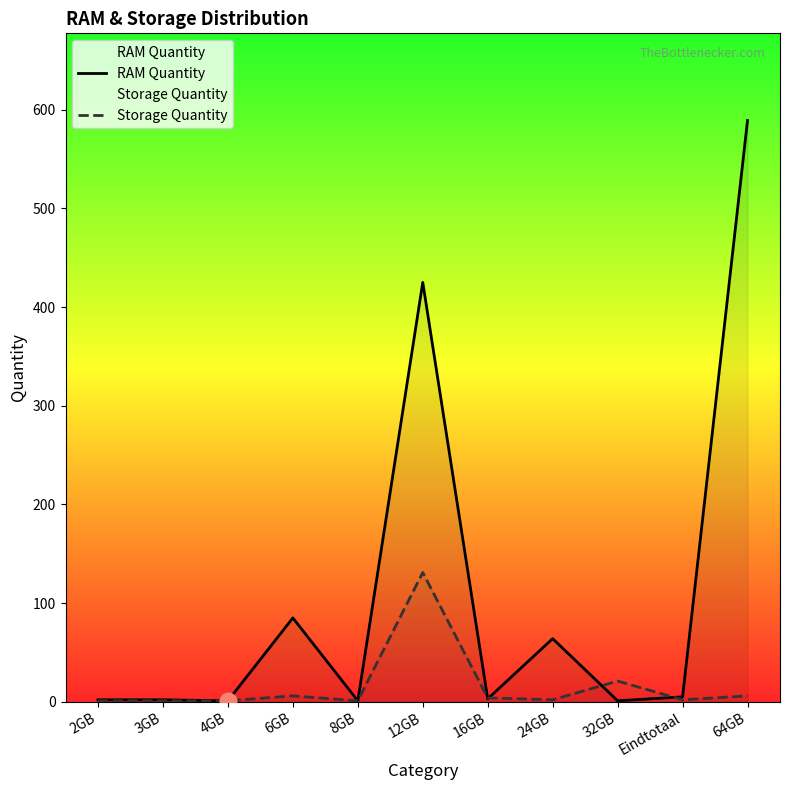

True or false: RAM Quantity and Storage Quantity intersect in this chart.

True